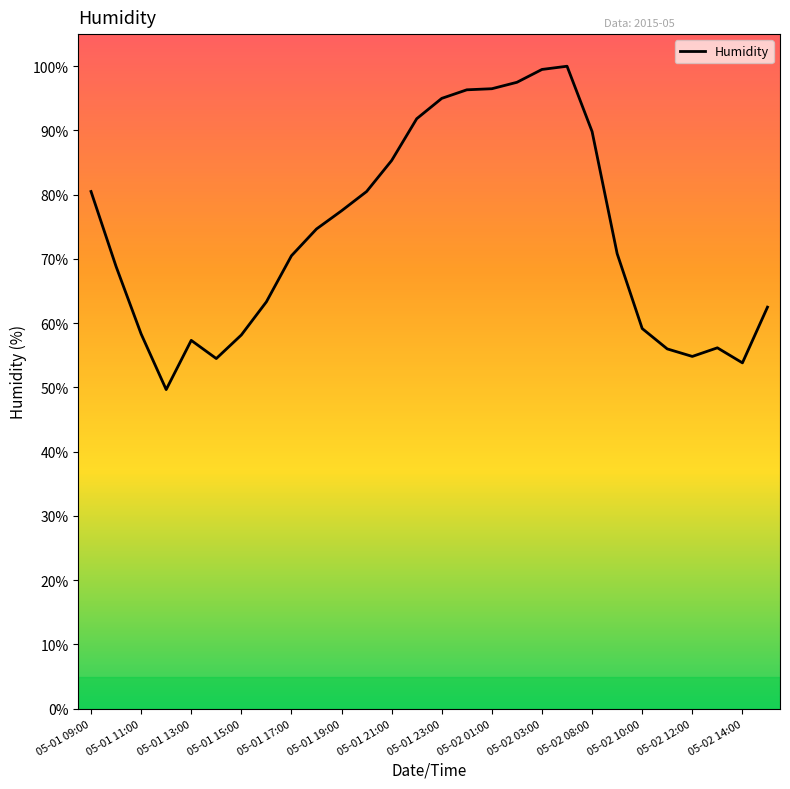

What is the difference between the maximum and minimum values?

50.3